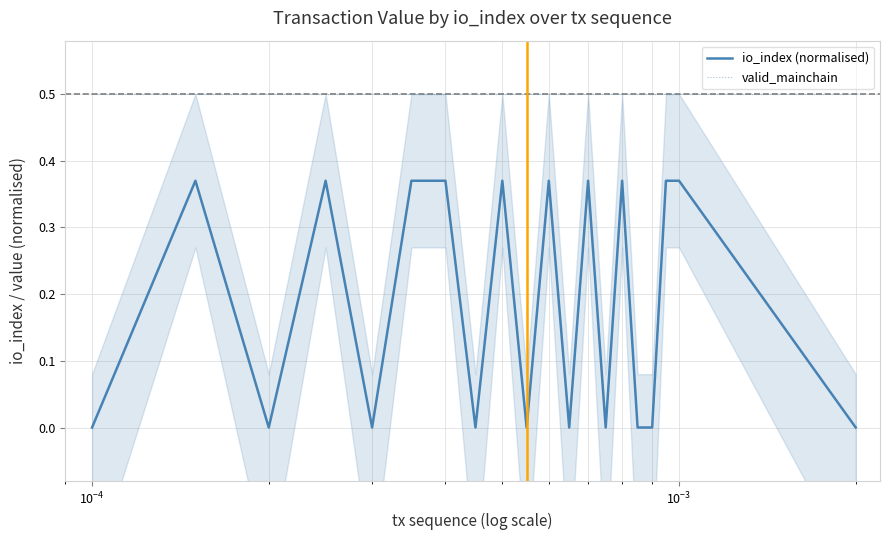

What is the maximum value shown in the chart?

0.5